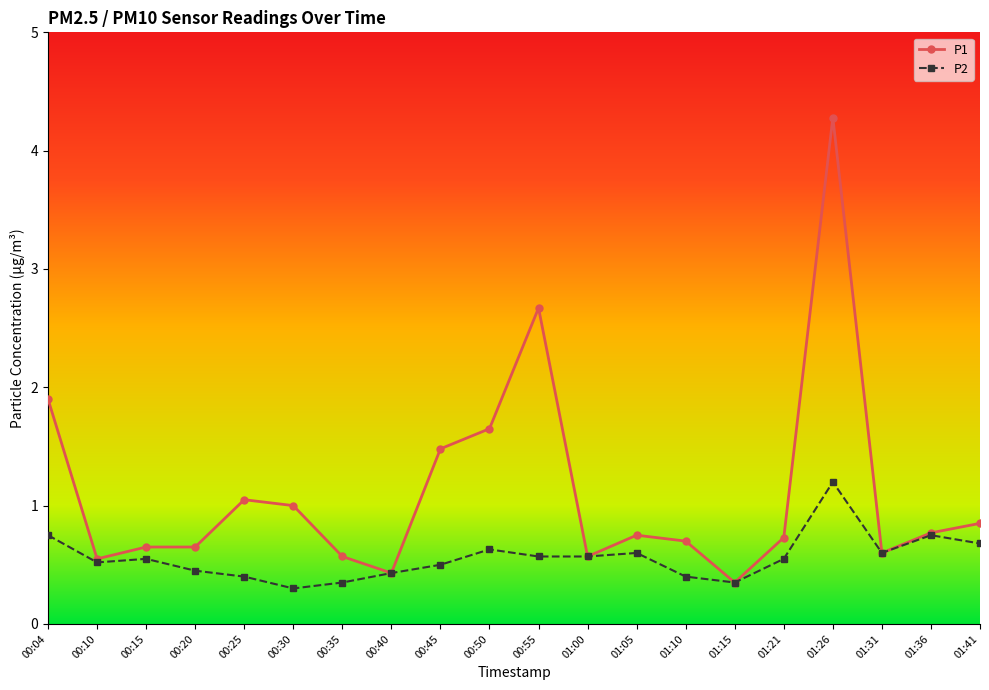

True or false: P2 has a value of 0.3 at 01:15.

True